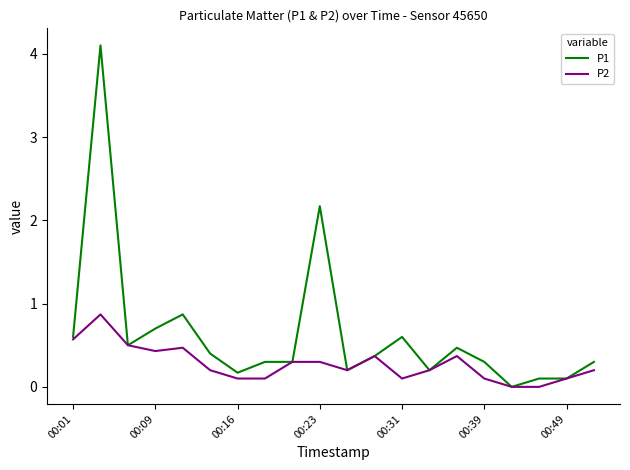

Which series has the largest total across all categories?

P1